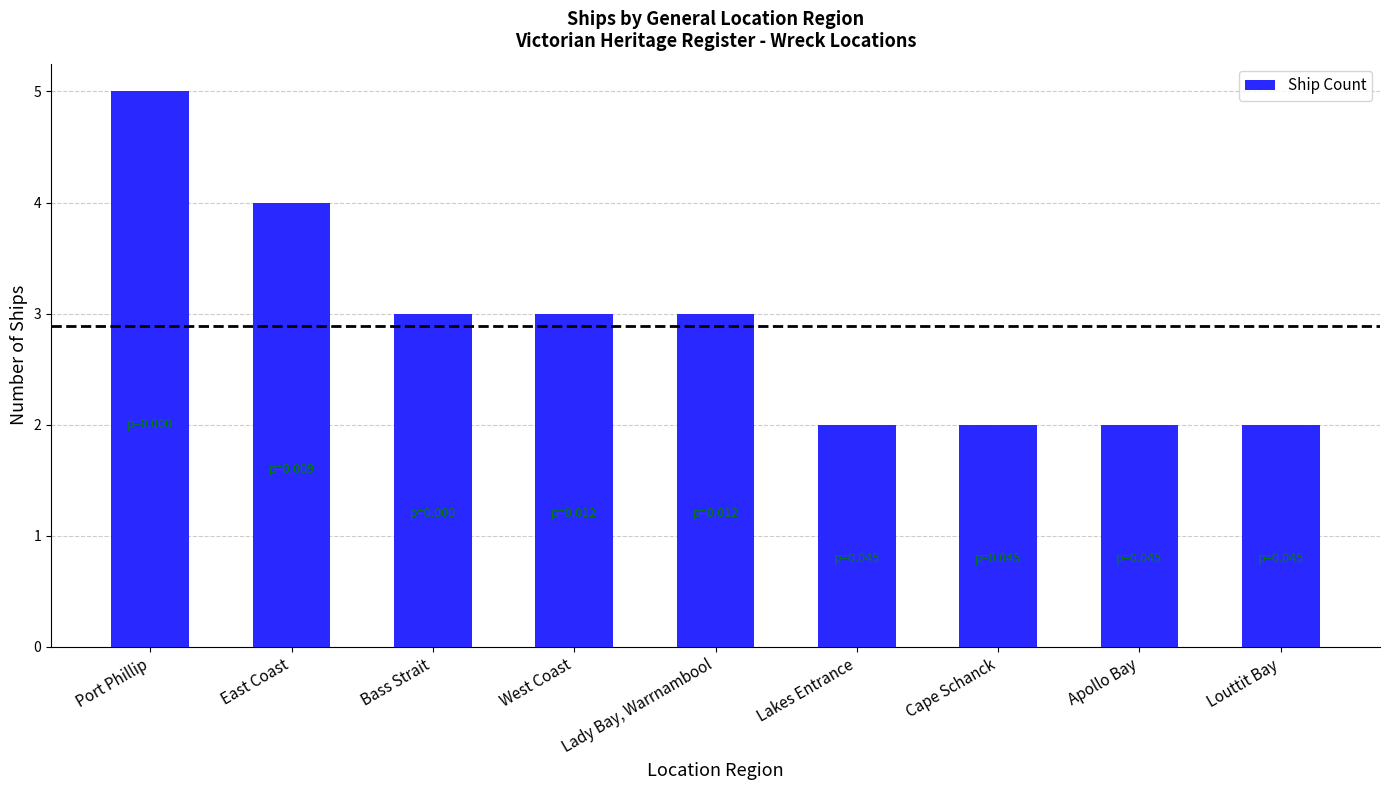

What is the difference between the maximum and minimum values?

3